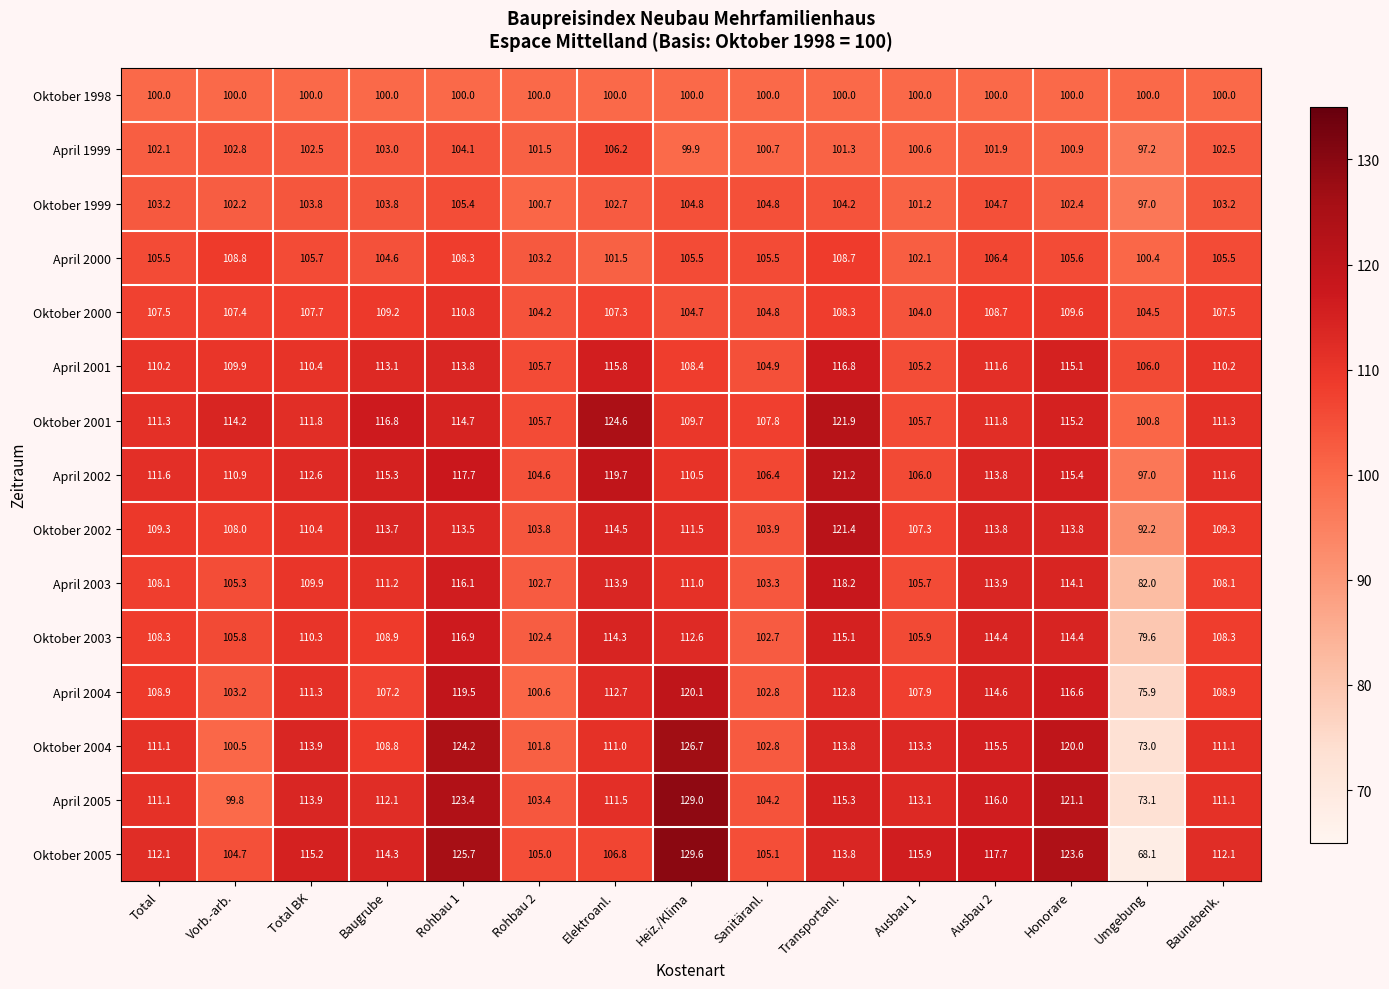

At which label does April 2000 first exceed 105?

Total